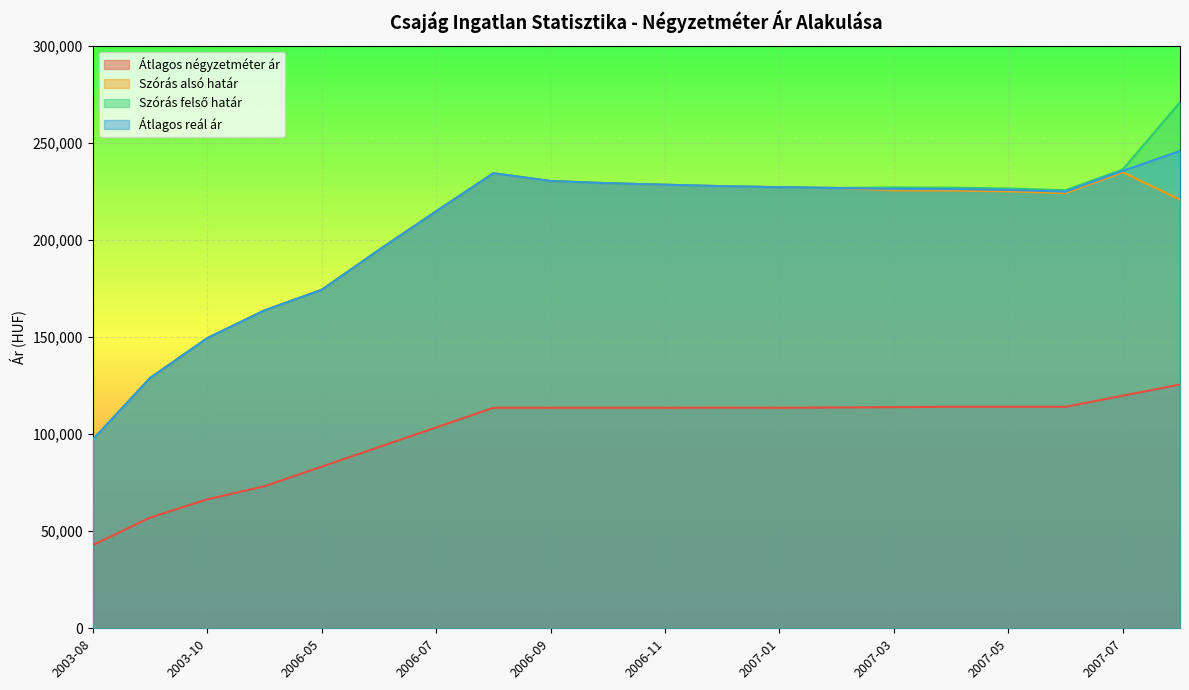

At which category does the chart reach its peak across all series?

2007-08